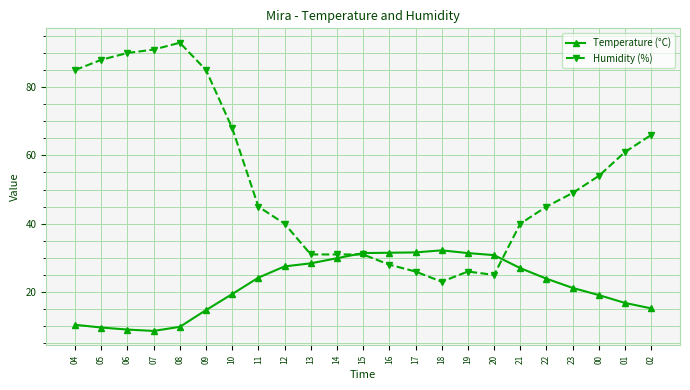

The value of Humidity (%) at 20 is 25.0. True or false?

True